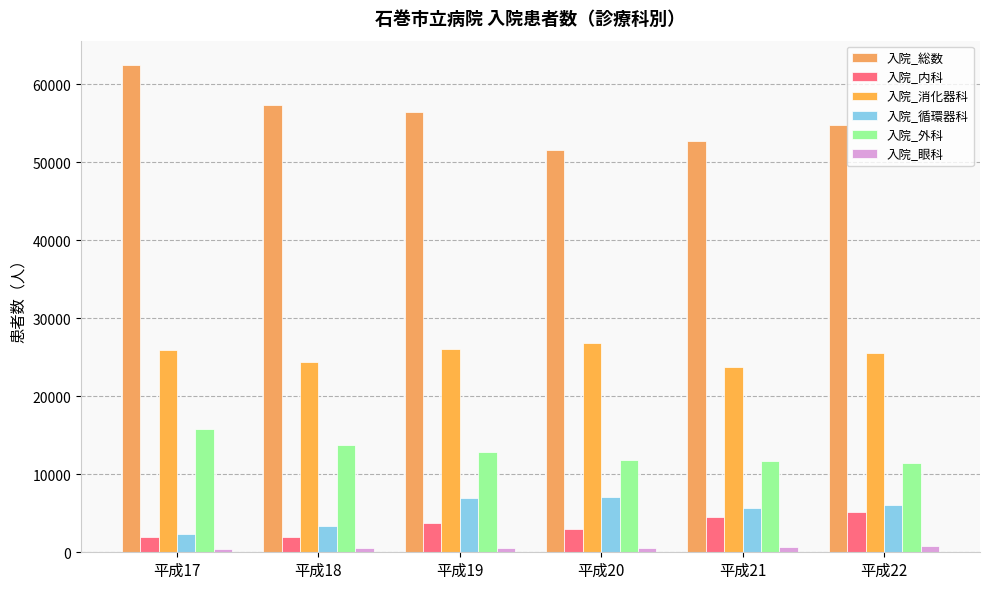

The 入院_外科 series shows 13765 at 平成18. True or false?

True